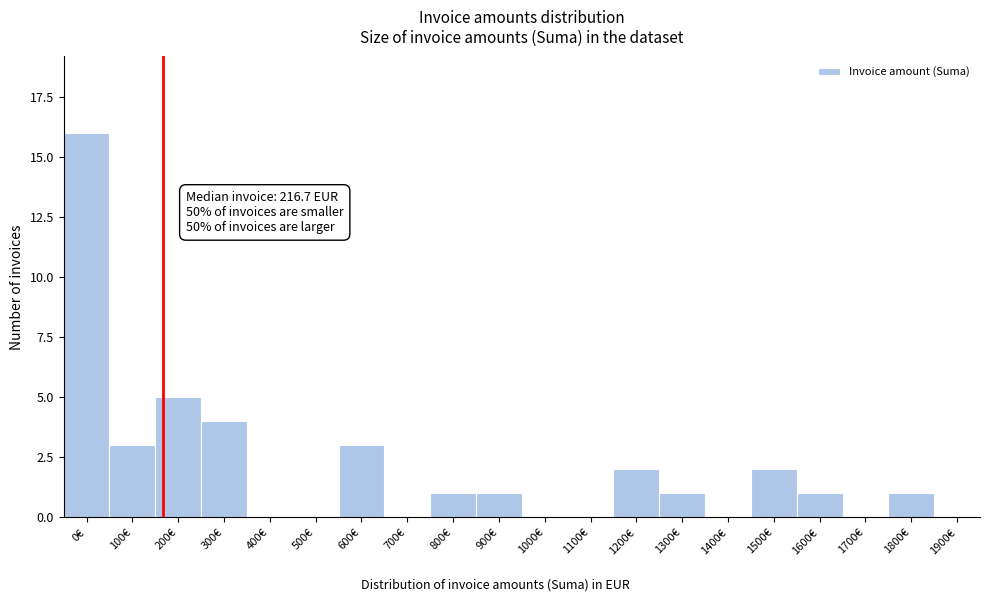

Reading right to left, list all the values displayed in this chart.

1900€=0	1800€=1	1700€=0	1600€=1	1500€=2	1400€=0	1300€=1	1200€=2	1100€=0	1000€=0	900€=1	800€=1	700€=0	600€=3	500€=0	400€=0	300€=4	200€=5	100€=3	0€=16